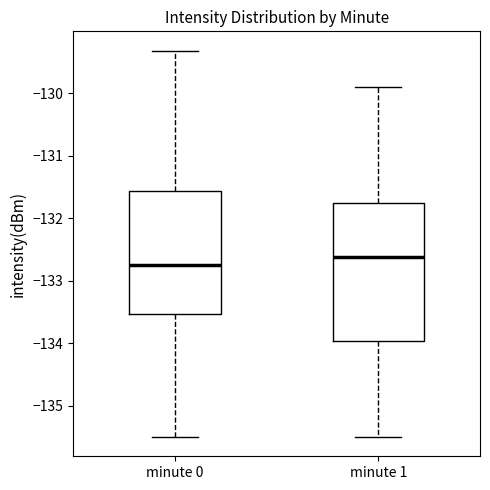

Reading left to right, read every box against the y-axis: the position of its median line, the range the box covers, and the ends of its whiskers. The values are not printed on the chart, so give them approximately, as read against the axis.

minute 0: median -132.8, box -133.5 to -131.6, whiskers -135.5 to -129.3
minute 1: median -132.6, box -134.0 to -131.8, whiskers -135.5 to -129.9